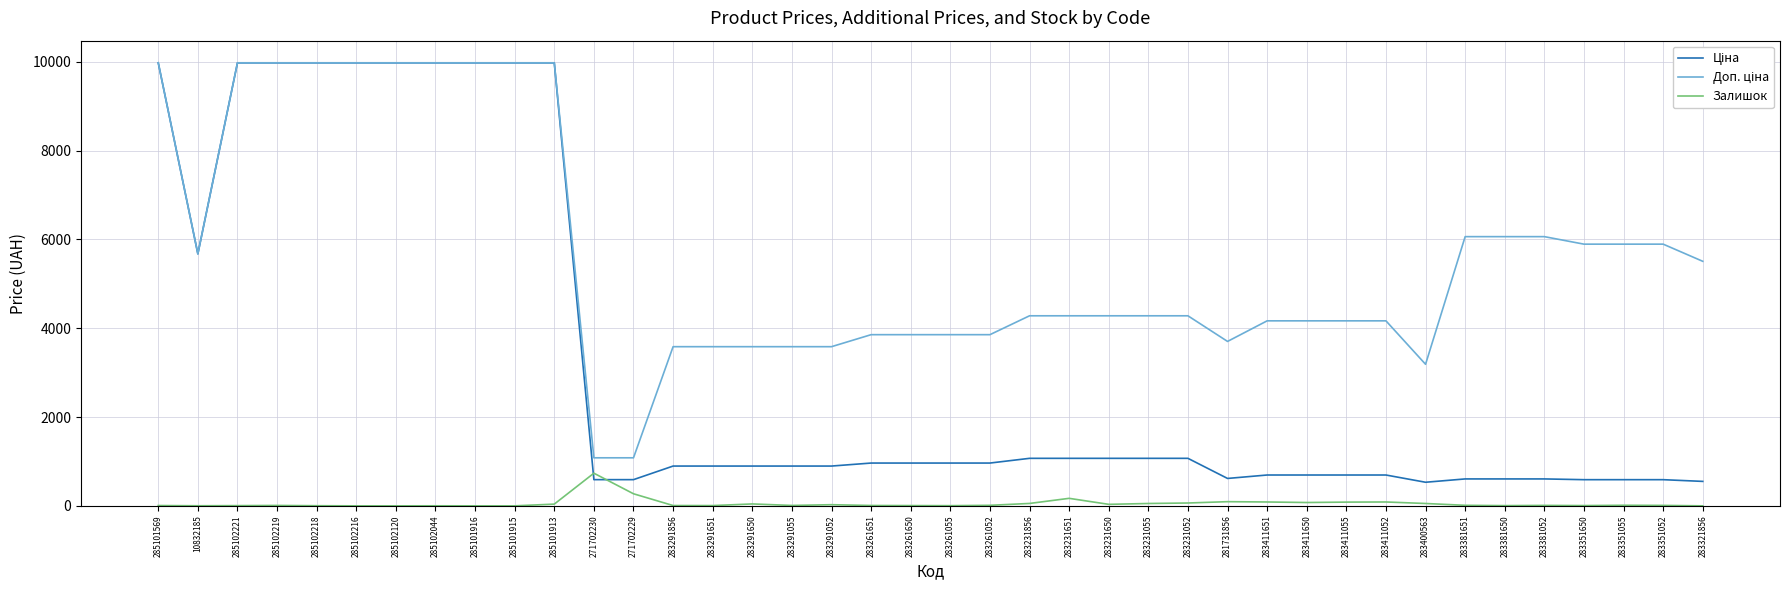

True or false: Залишок has a value of 0.0 at 283321856.

True